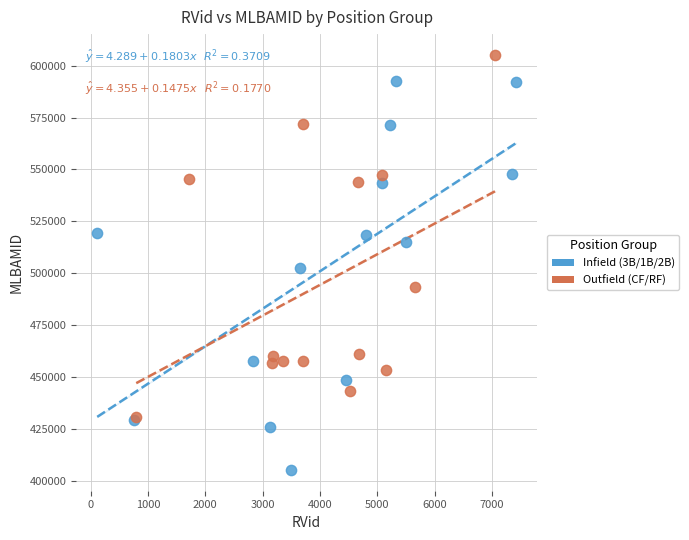

Which series reaches the maximum Y coordinate?

Outfield (CF/RF)